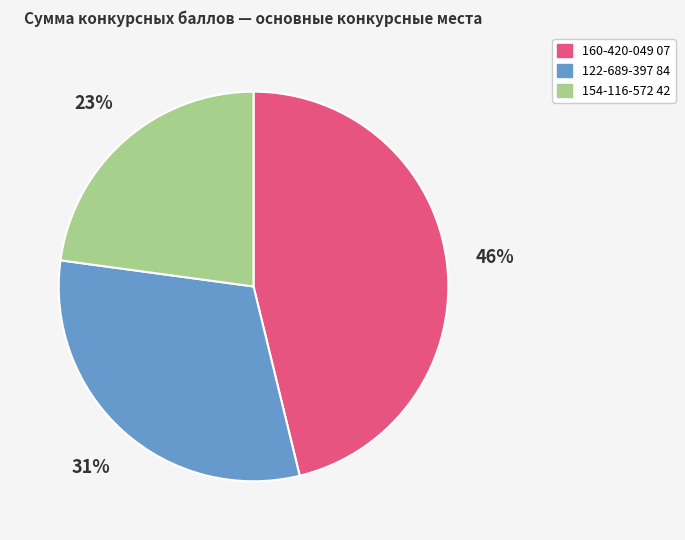

The 122-689-397 84 slice represents 39% of the pie. True or false?

False